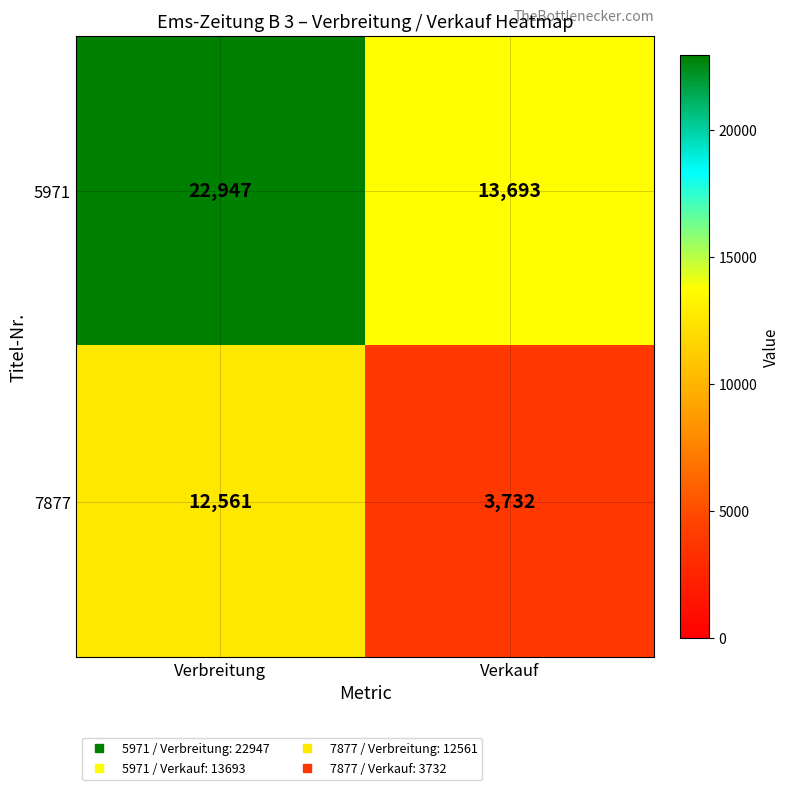

Which series has the widest spread of values?

5971